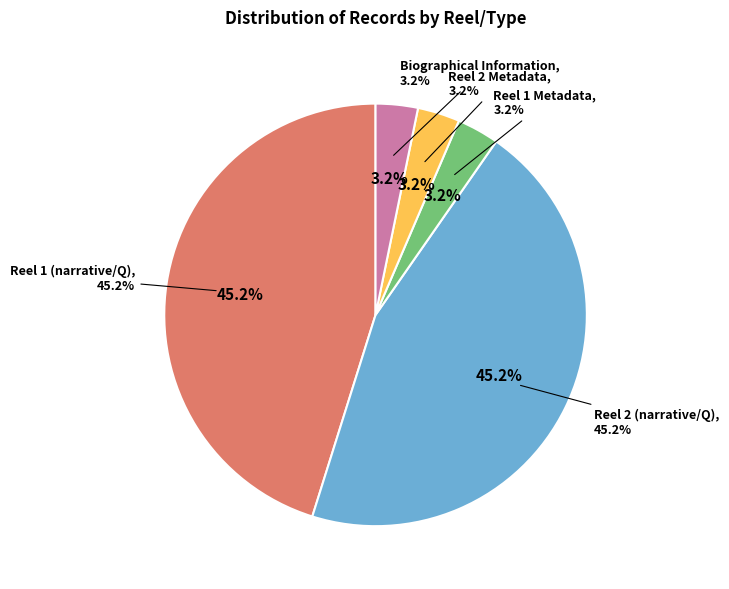

To the nearest percent, what is the combined percentage of Reel 1 (narrative/Q) and Reel 2 Metadata?

48%